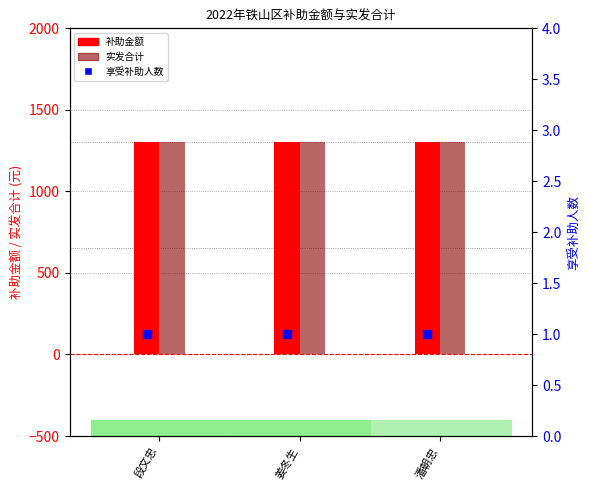

Which series has the largest total across all categories?

补助金额